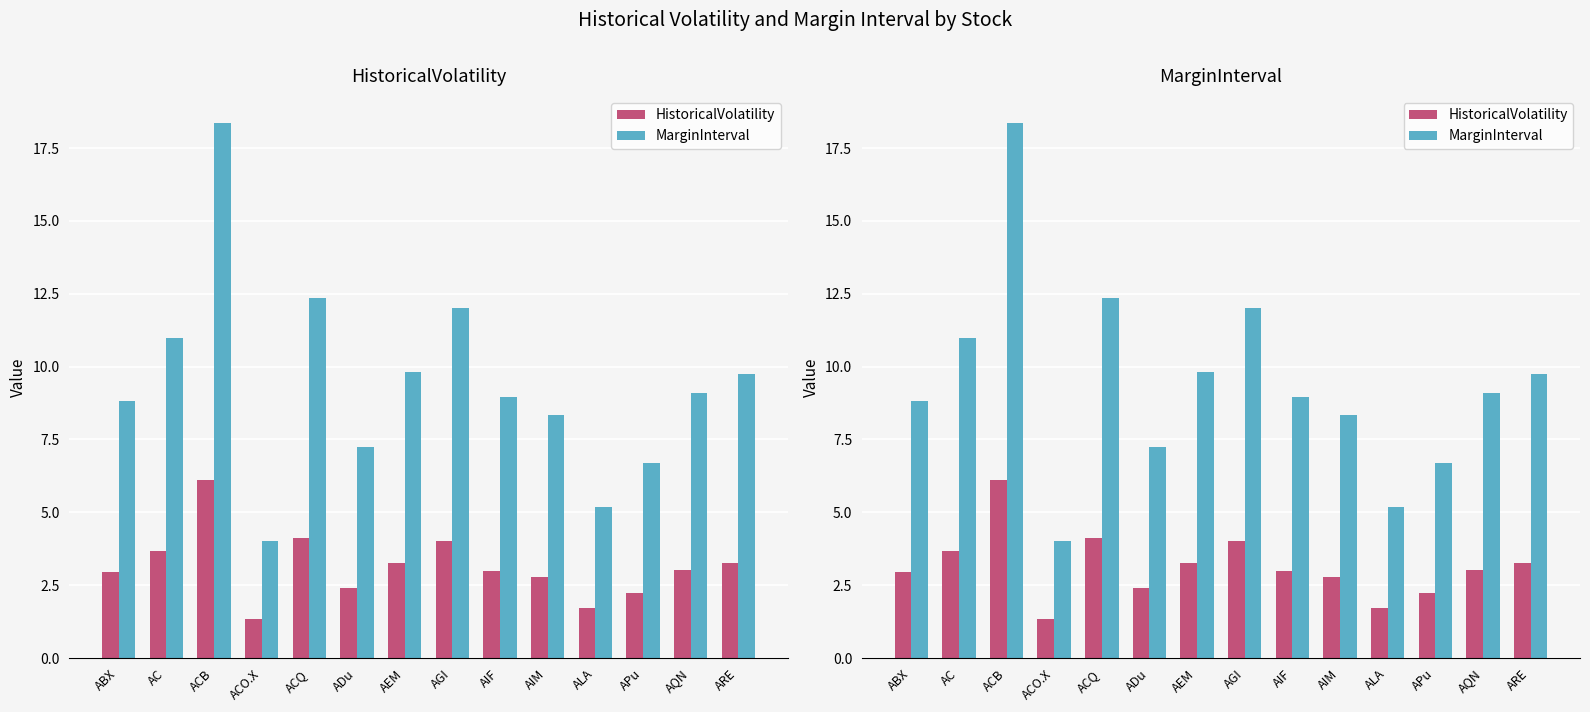

How many groups of bars are there?

14